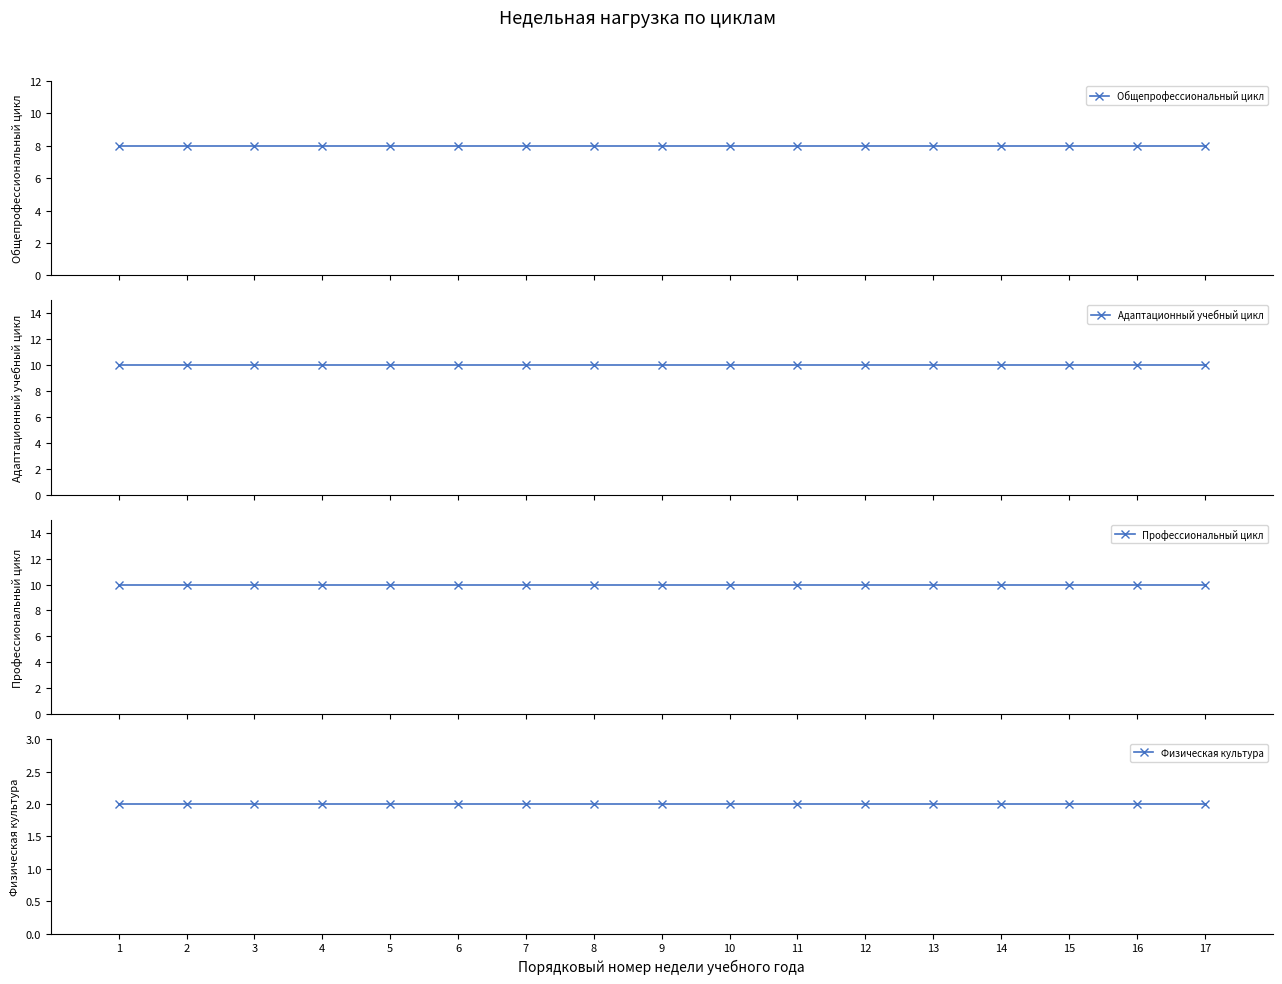

Which category has the highest value in the Общепрофессиональный цикл series?

1